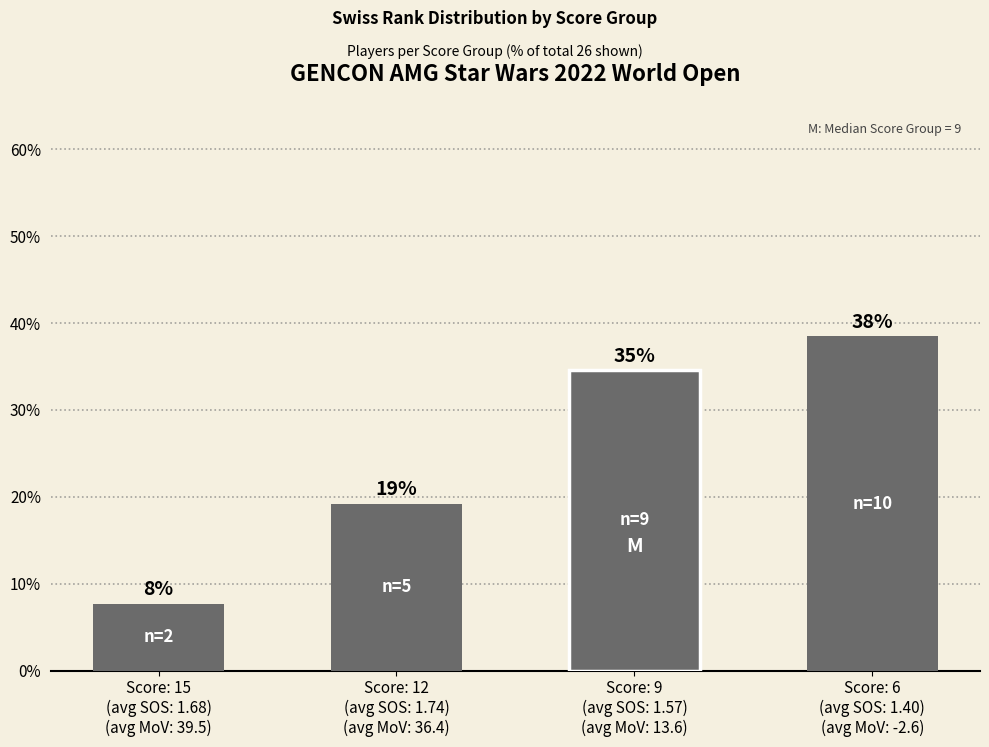

At which label does the data first exceed 34?

Score: 9
(avg SOS: 1.57)
(avg MoV: 13.6)